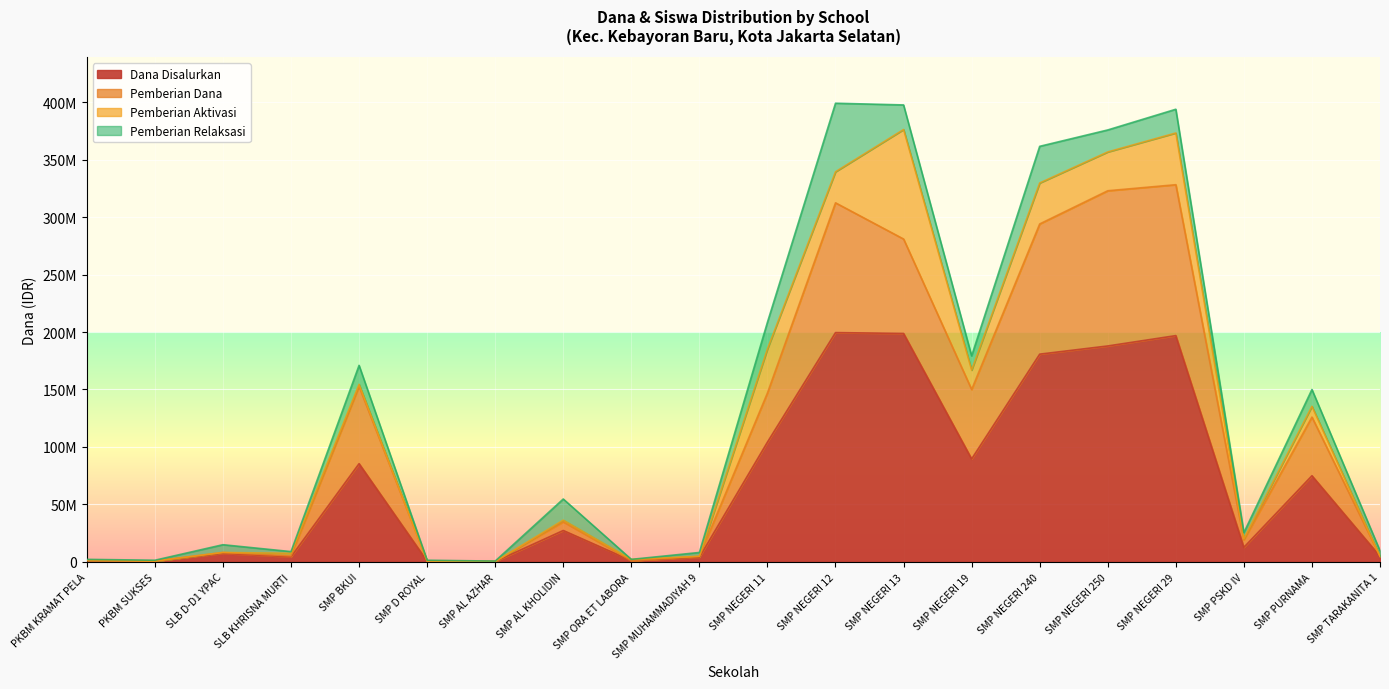

How many categories are shown in the chart?

20